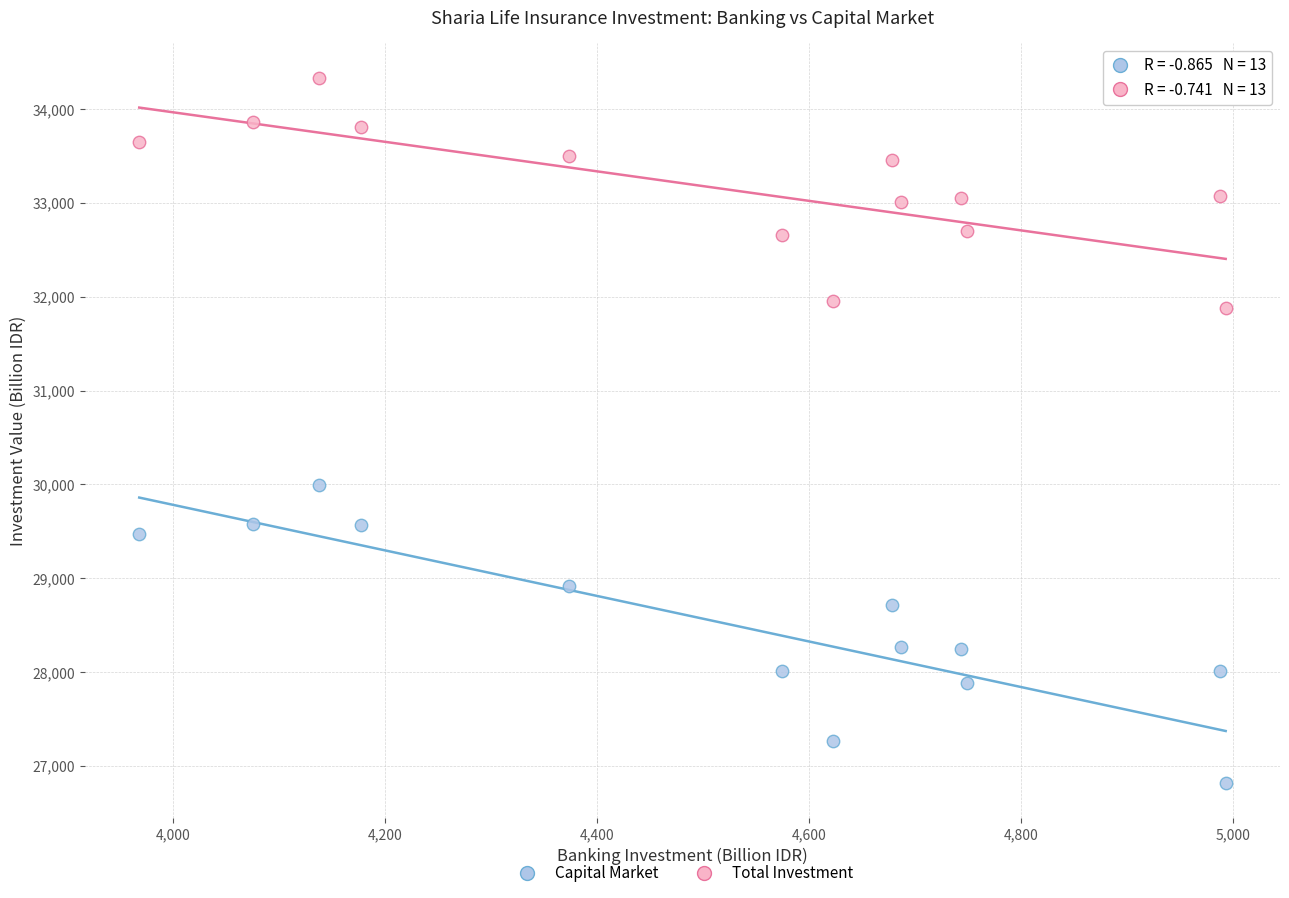

Across all series, what Y value is closest to 30573?

29989.7